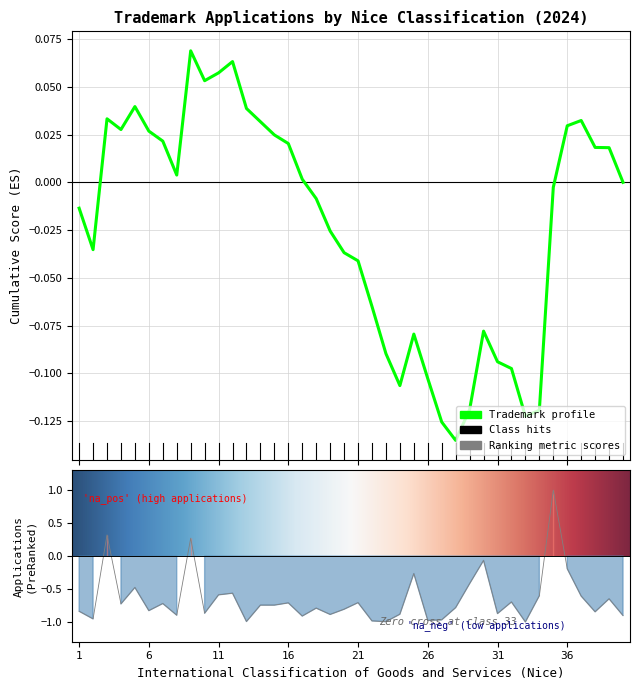

Rank the categories by value from lowest to highest.

33, 23, 13, 22, 26, 27, 2, 17, 40, 8, 19, 24, 31, 10, 38, 1, 6, 20, 18, 28, 14, 15, 4, 7, 16, 21, 32, 39, 37, 34, 11, 12, 5, 29, 25, 36, 30, 9, 3, 35